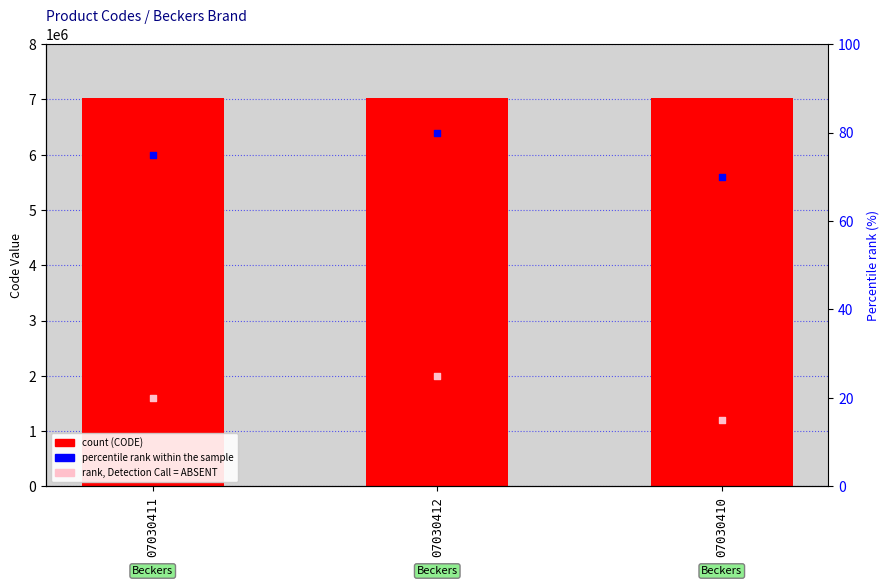

At how many categories does at least one series exceed 4124865?

3